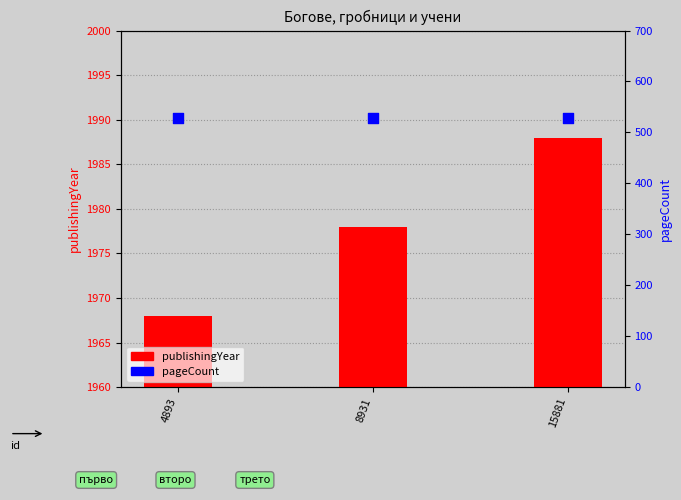

Which series has the largest total across all categories?

publishingYear